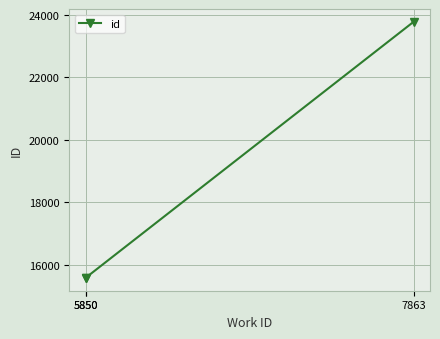

Reading left to right, what are all the values shown in this chart?

5850=15580	5850=15581	7863=23769